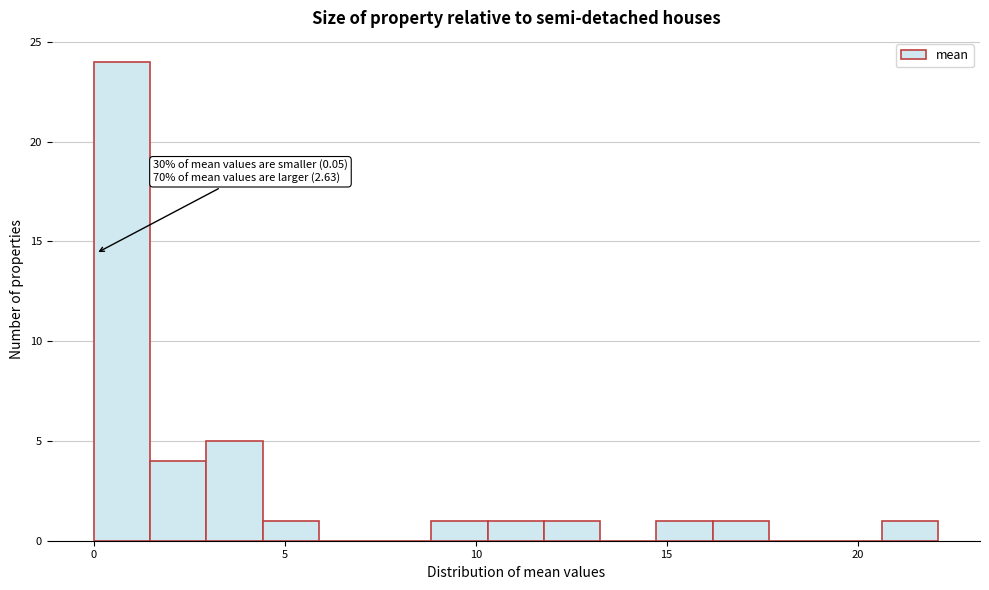

Read against the x-axis, roughly where is the centre of the tallest bar?

0.5